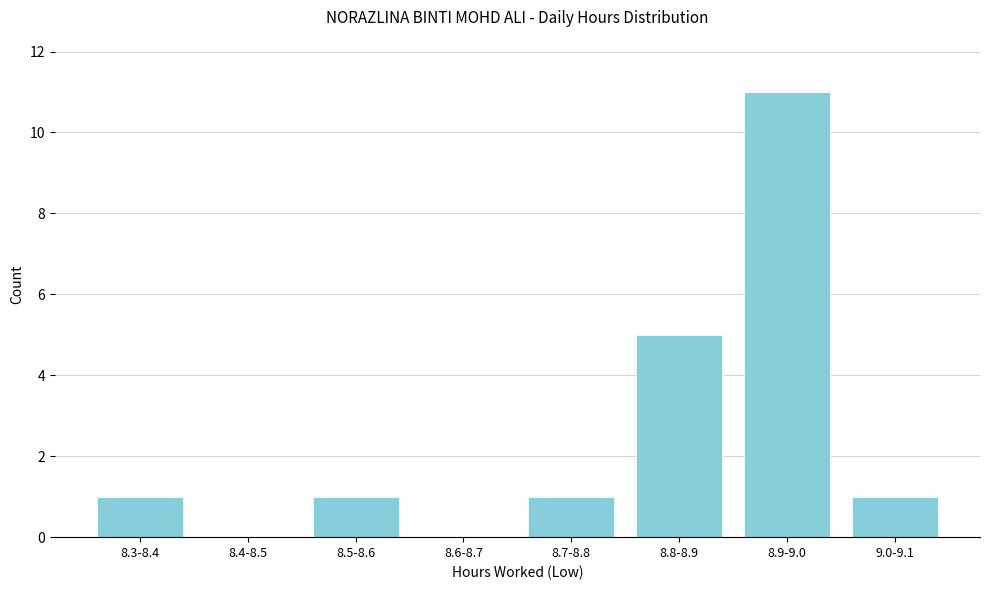

Reading left to right, extract all data points from this chart.

8.3-8.4=1	8.4-8.5=0	8.5-8.6=1	8.6-8.7=0	8.7-8.8=1	8.8-8.9=5	8.9-9.0=11	9.0-9.1=1